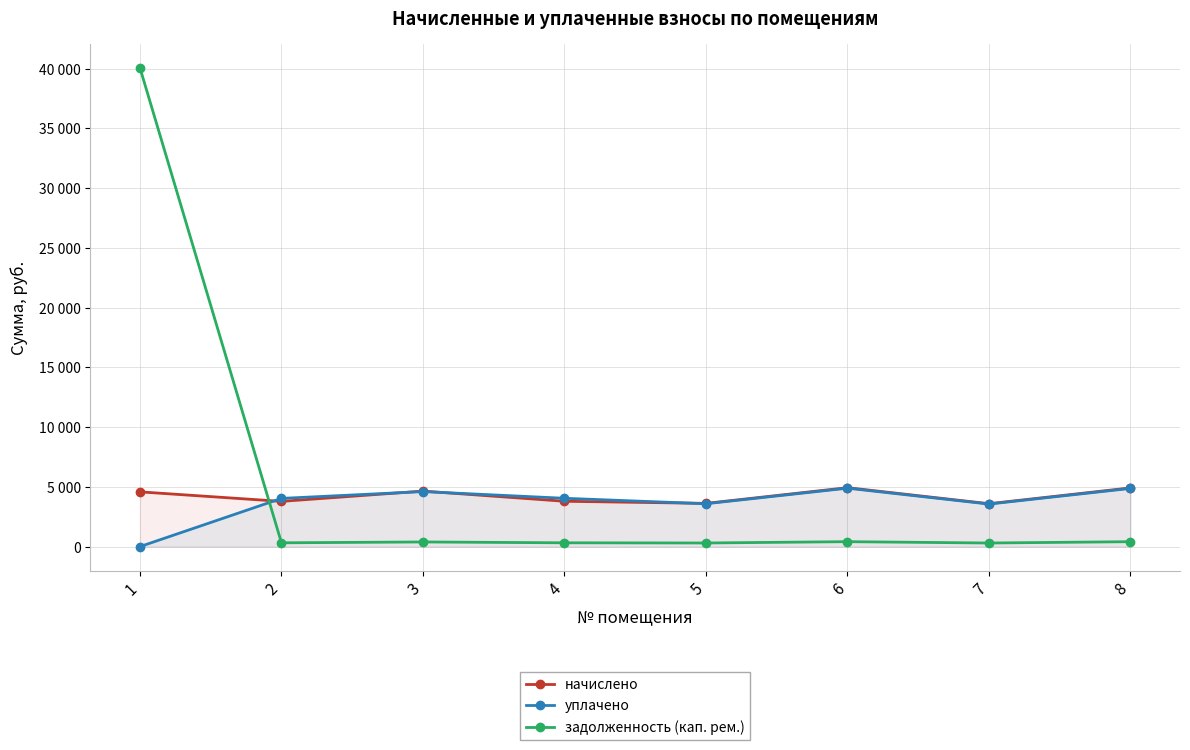

Which series has the widest spread of values?

задолженность (кап. рем.)